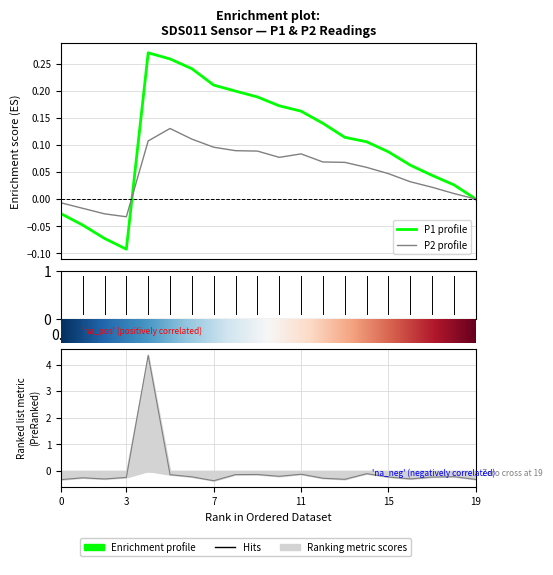

What is the smallest value displayed?

-0.4